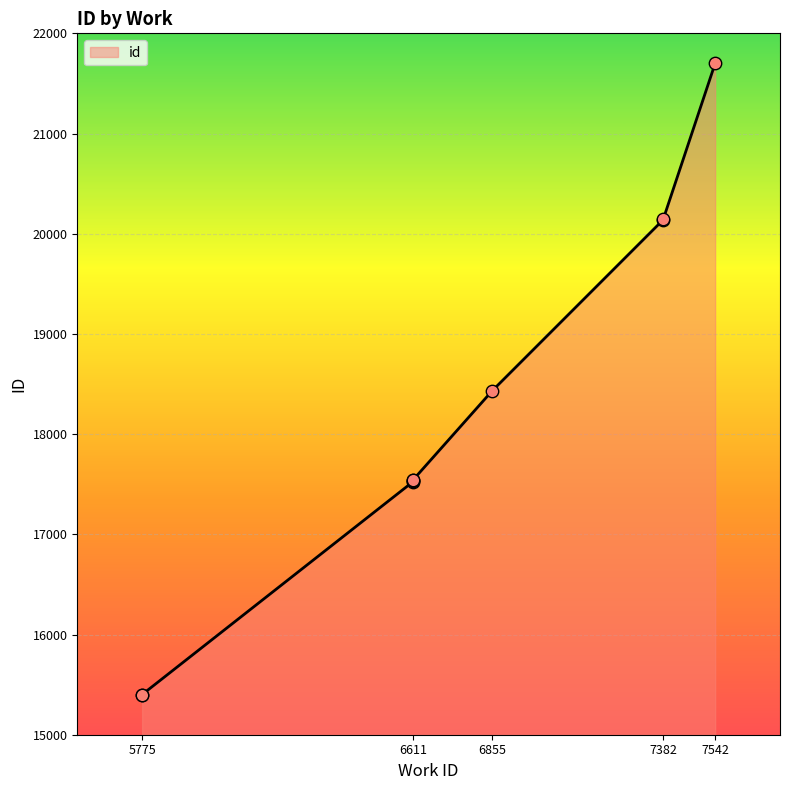

What is the change in value from 5775 to 7382?

+4744